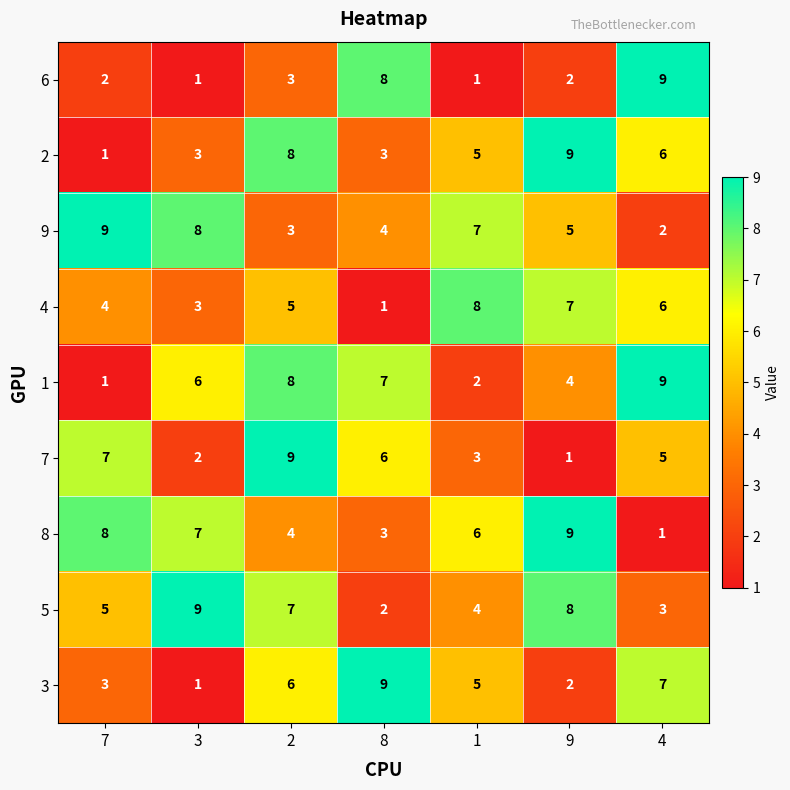

What is the sum of all 9 values?

38